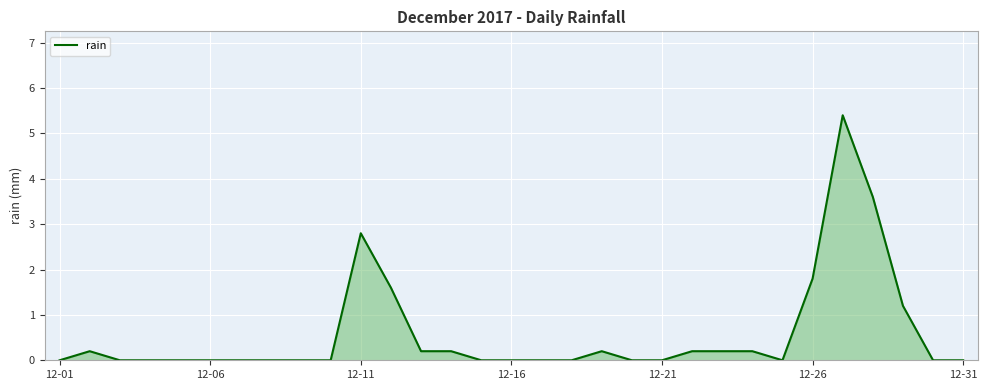

What is the difference between the maximum and minimum values?

5.4